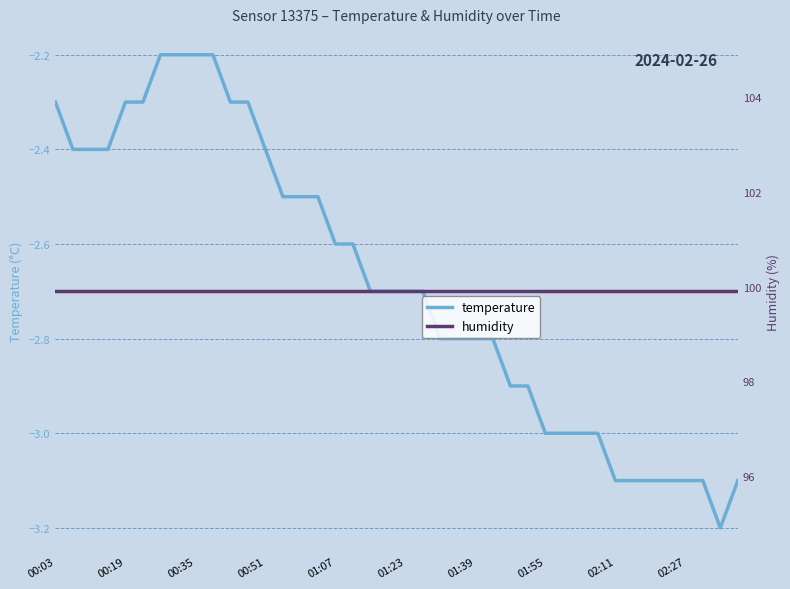

What is the minimum value for temperature?

-3.2